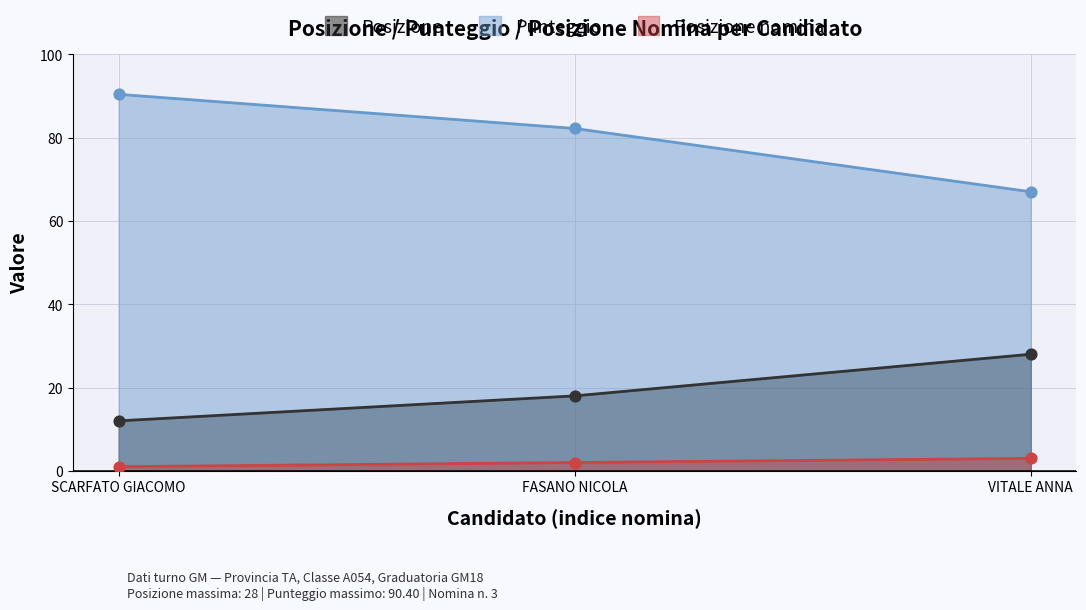

Is the value of Posizione nomina at VITALE ANNA greater than the value of Posizione at SCARFATO GIACOMO?

No